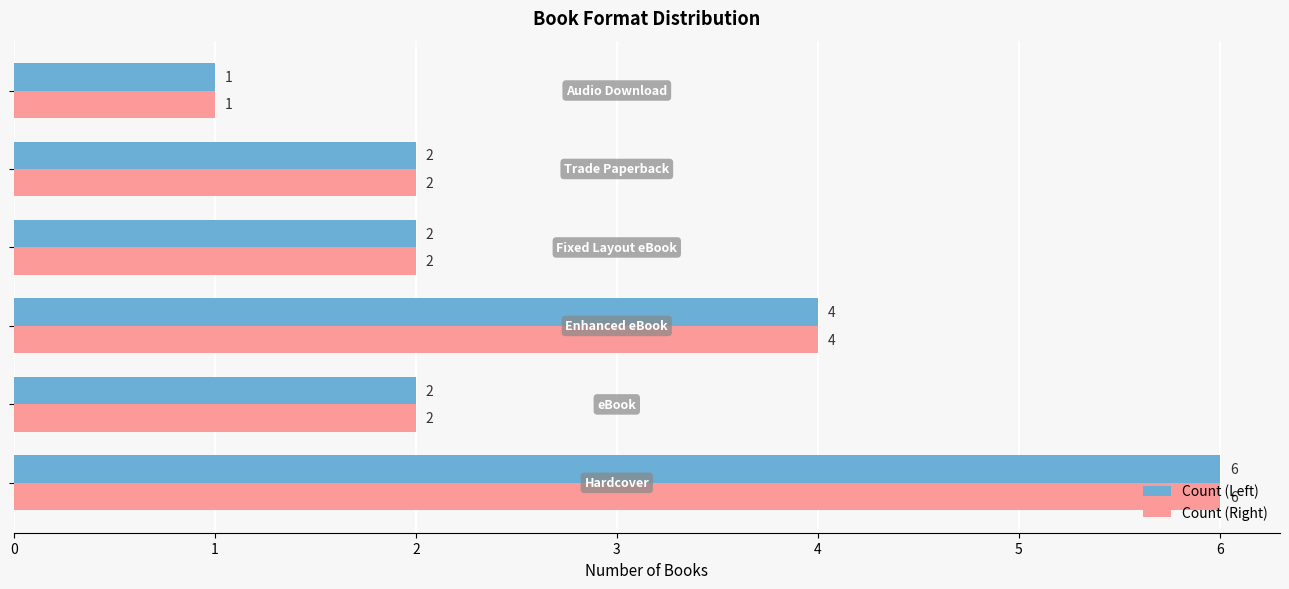

What is the difference between the maximum and minimum values in the Count (Left) series?

5